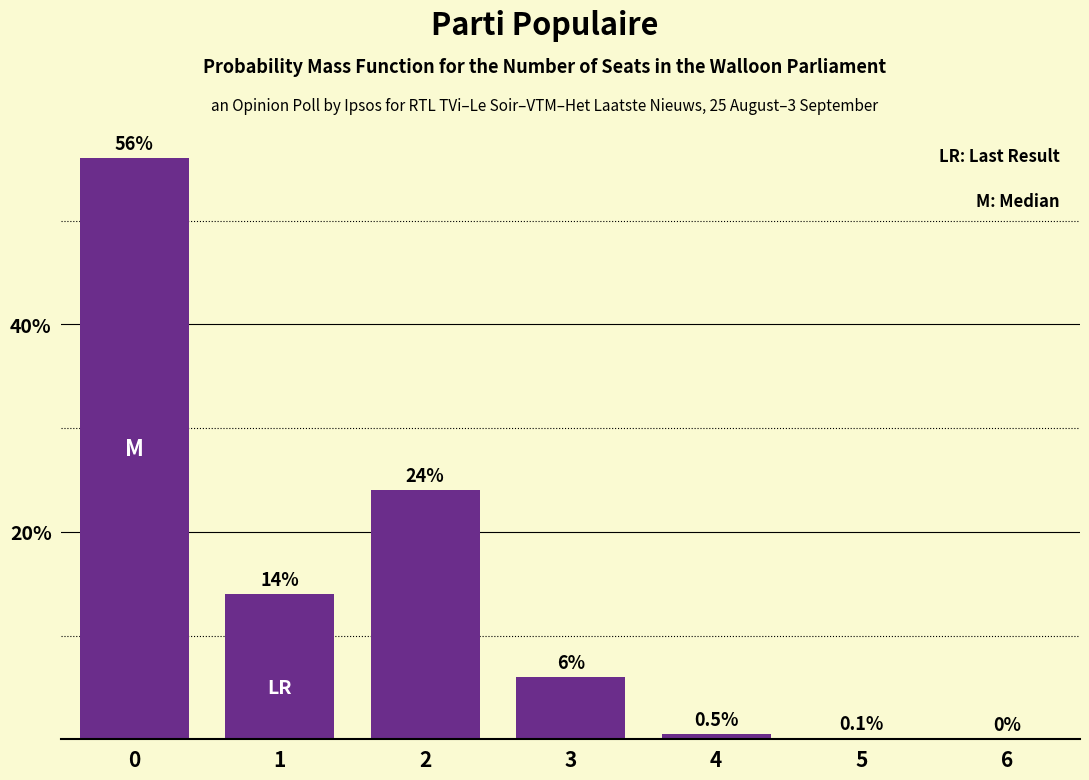

Does the chart contain stacked bars?

No